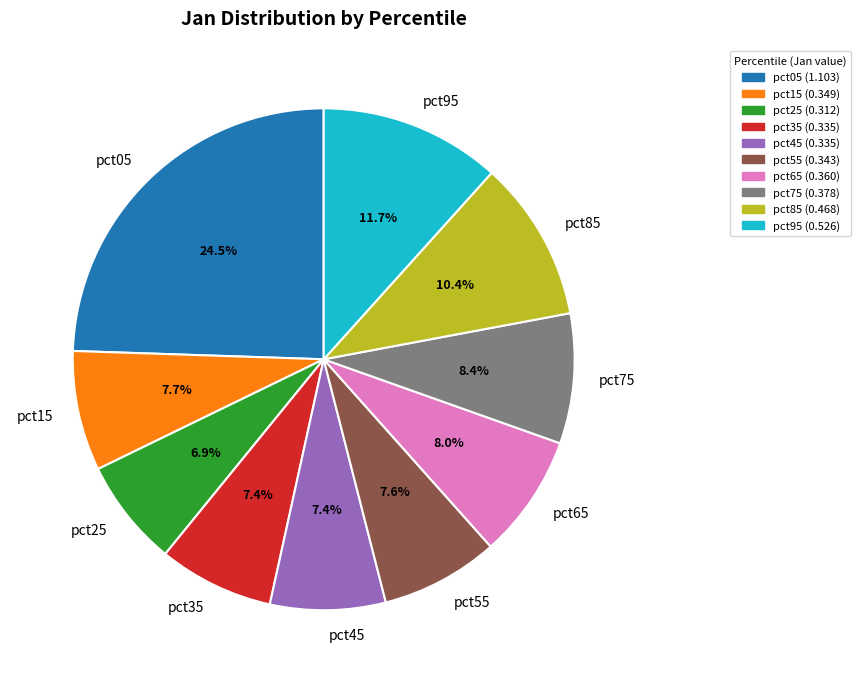

Which slice is the smallest?

pct25